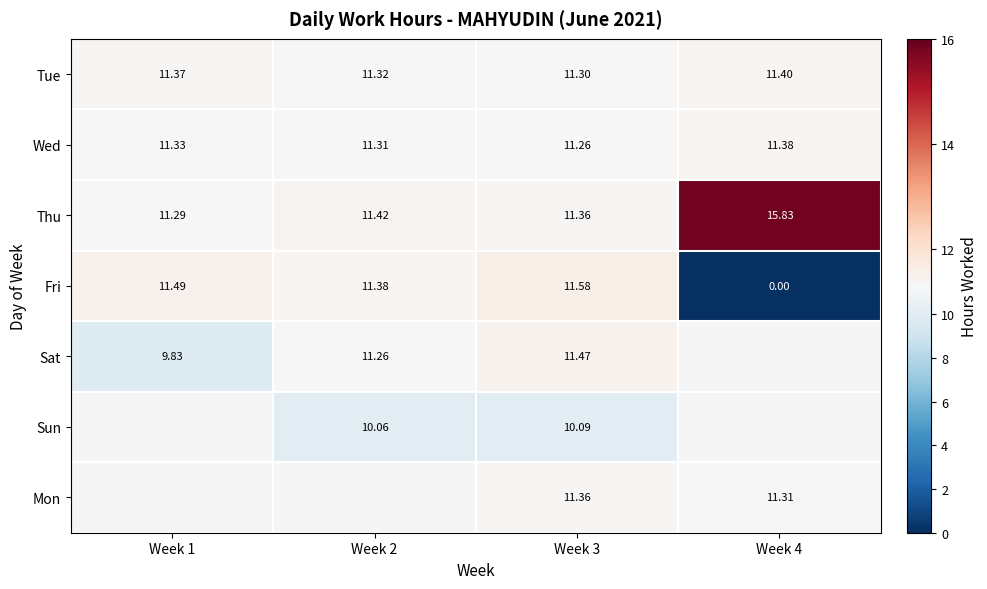

Is the value of Tue at Week 2 greater than the value of Sat at Week 3?

No